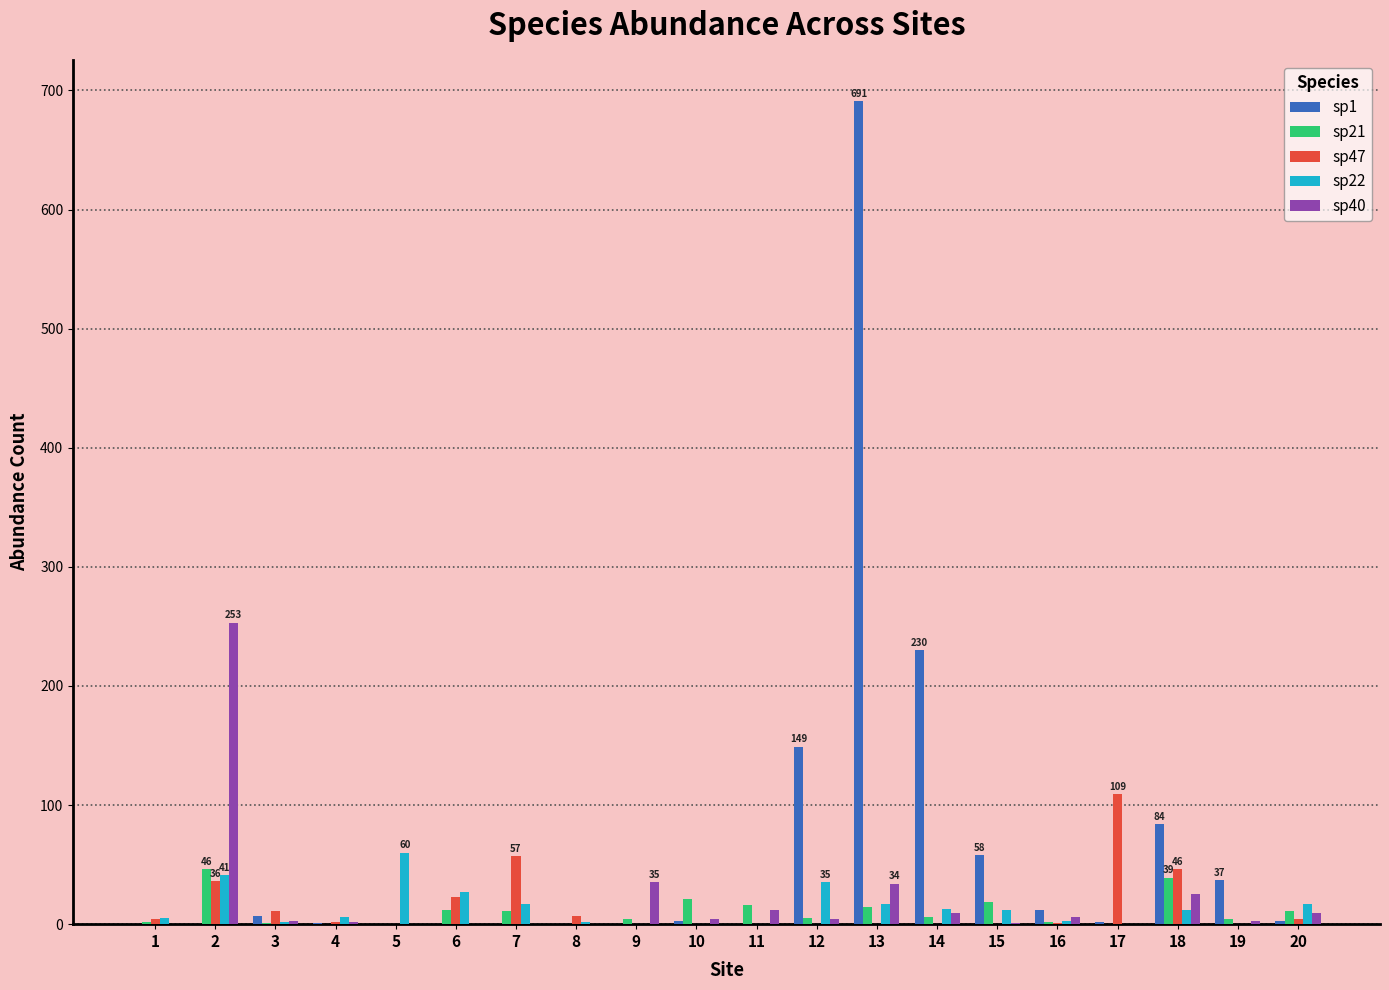

What is the maximum value for sp1?

691